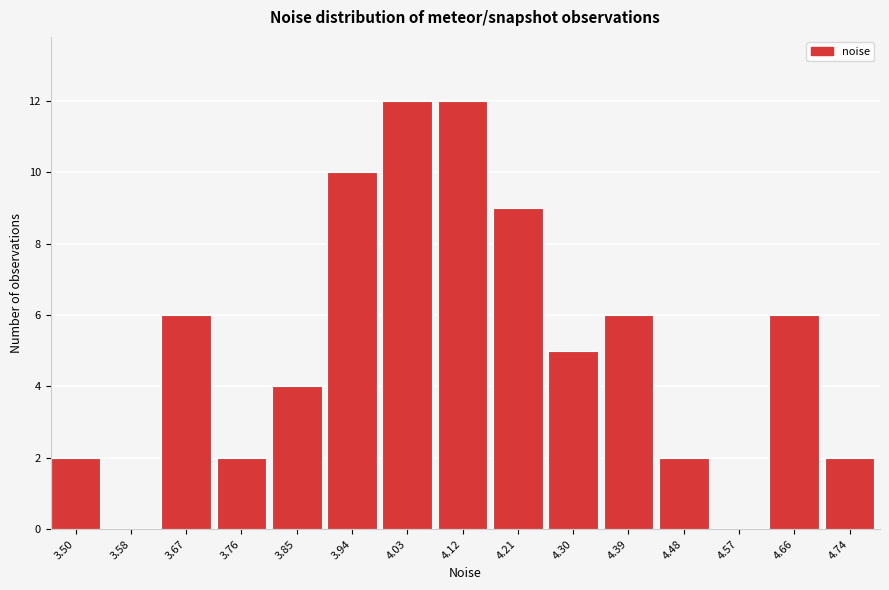

Reading right to left, list all the values displayed in this chart.

4.74=2	4.66=6	4.57=0	4.48=2	4.39=6	4.30=5	4.21=9	4.12=12	4.03=12	3.94=10	3.85=4	3.76=2	3.67=6	3.58=0	3.50=2